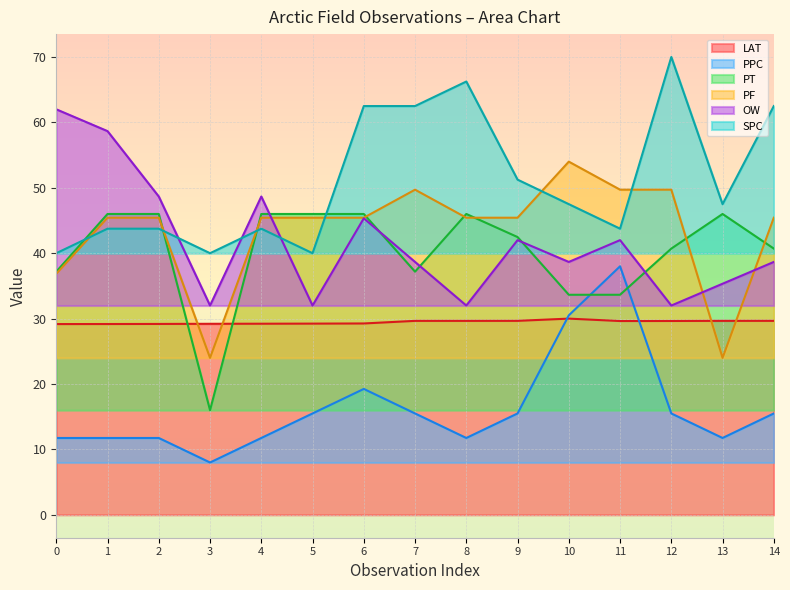

List the series in order of their peak value, lowest first.

LAT, PPC, PT, PF, OW, SPC